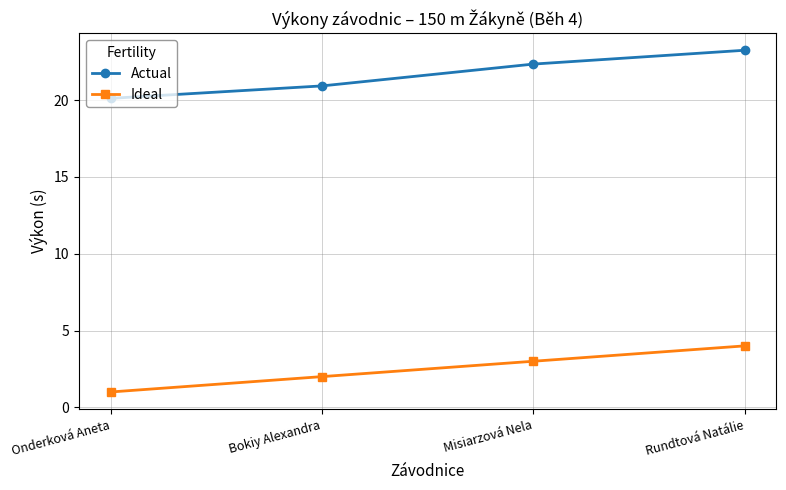

Count the number of categories in the chart.

4